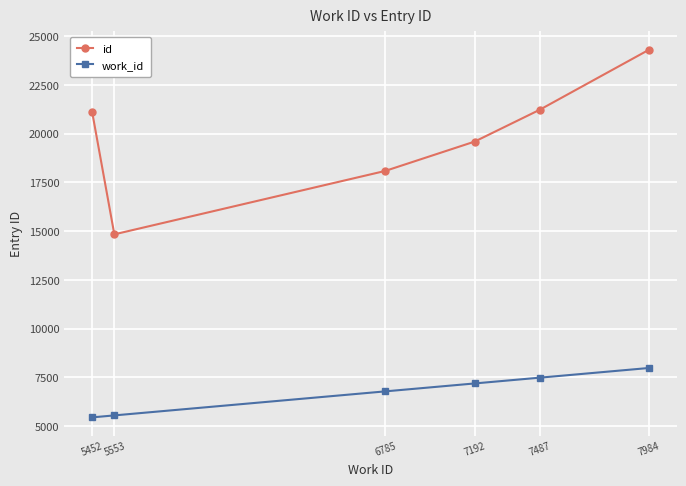

True or false: work_id and id cross at least once.

False